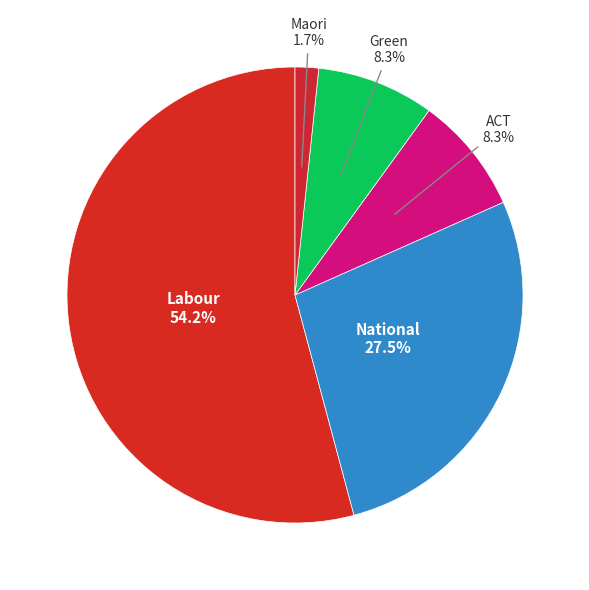

Is Labour the majority of the pie?

Yes